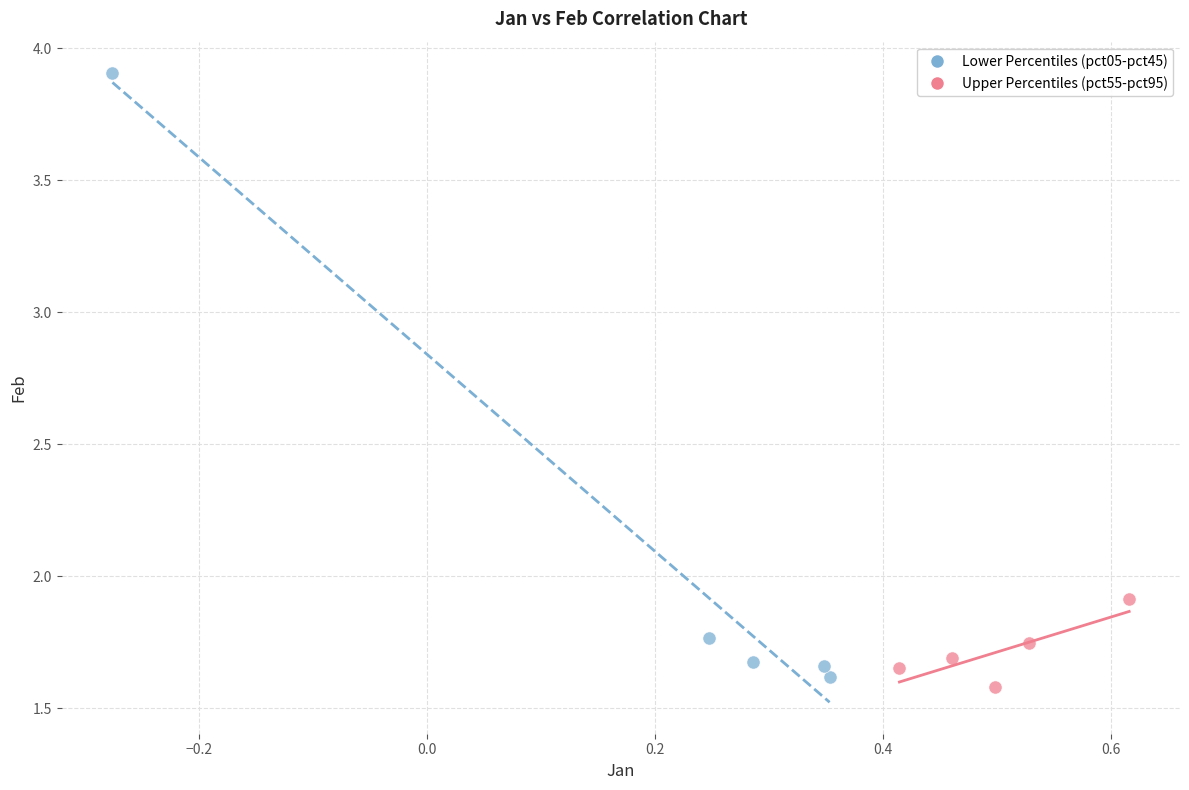

Which series contains the highest Y value?

Lower Percentiles (pct05-pct45)